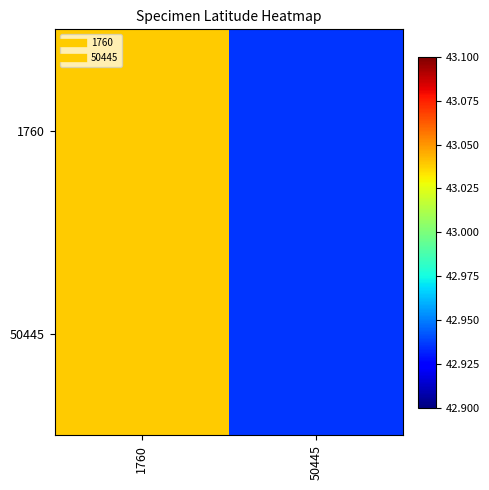

Which label corresponds to the smallest value in the chart?

50445